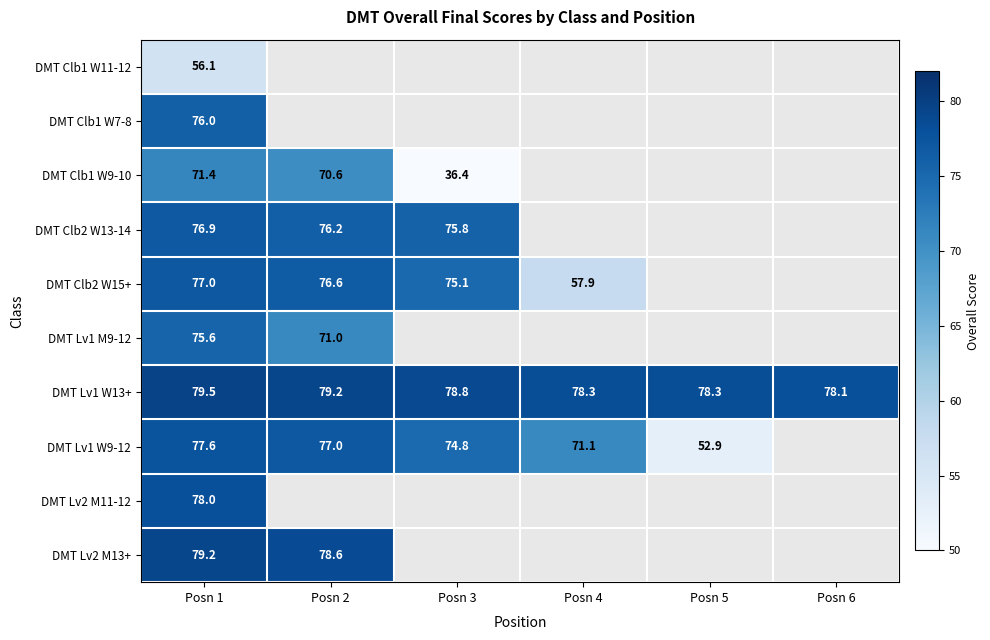

What is the sum of the DMT Clb1 W9-10 values at Posn 2 and Posn 1?

142.0